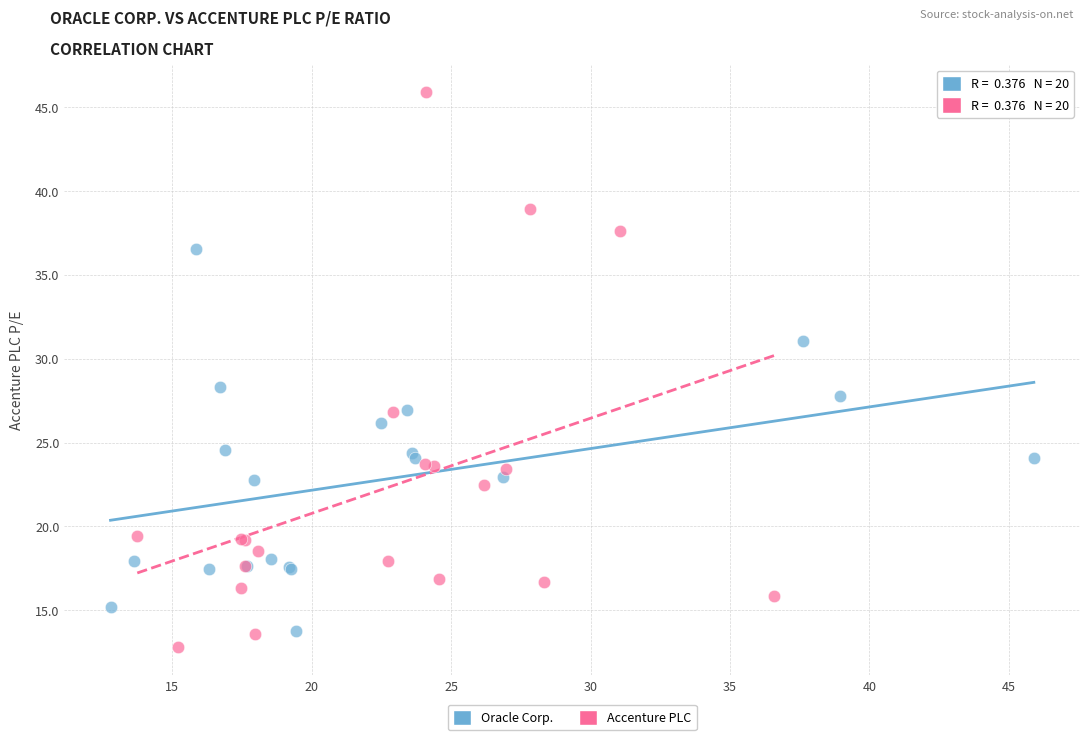

Which series reaches the minimum Y coordinate?

Accenture PLC